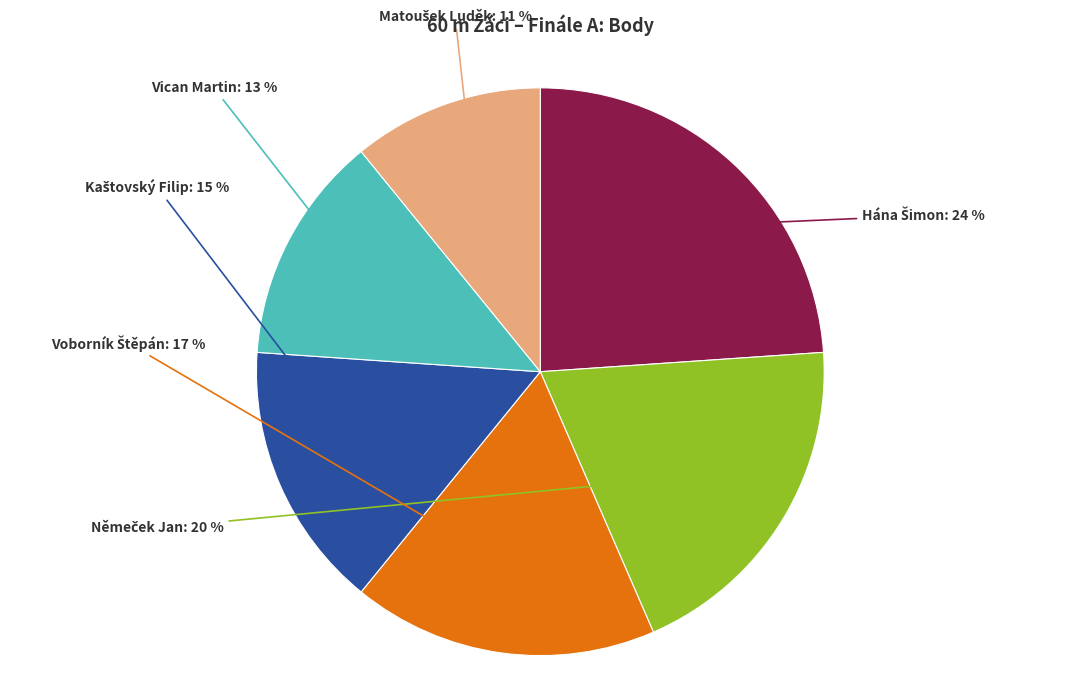

Is it true that Voborník Štěpán is 17% of the pie?

True